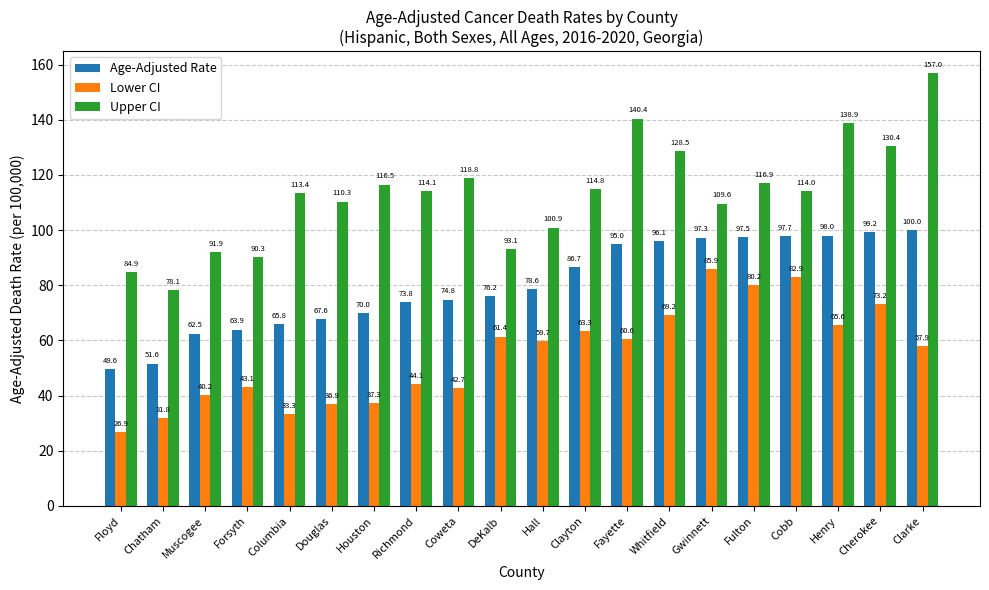

Rank the series by their average value, from highest to lowest.

Upper CI, Age-Adjusted Rate, Lower CI